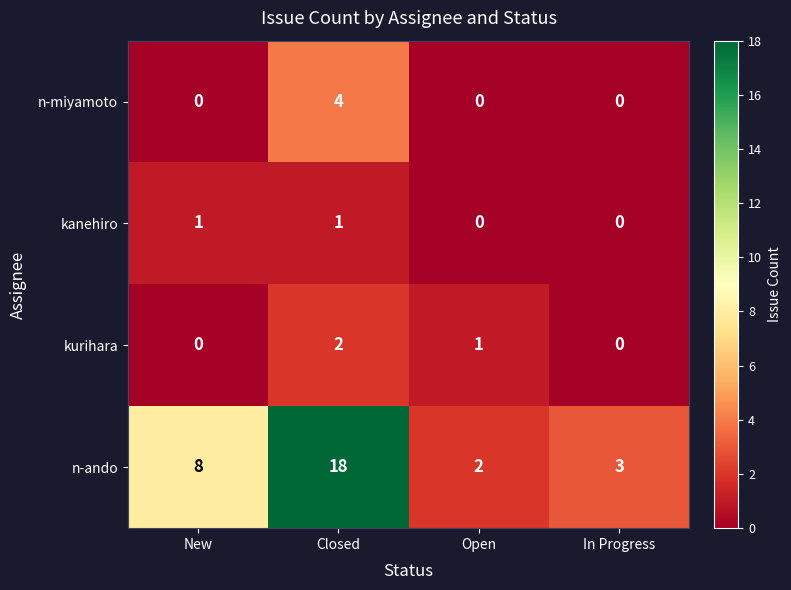

Rank the series by their maximum value, from lowest to highest.

kanehiro, kurihara, n-miyamoto, n-ando